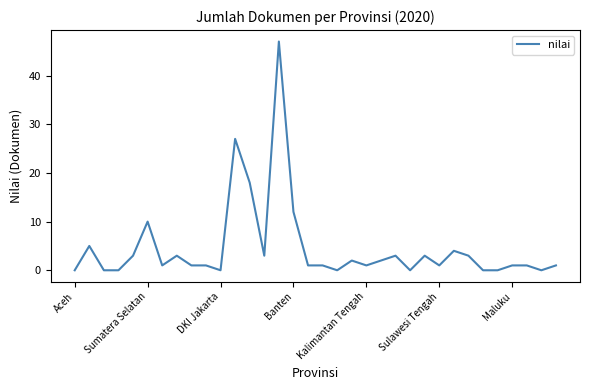

Does the chart display data point markers on the line(s)?

No